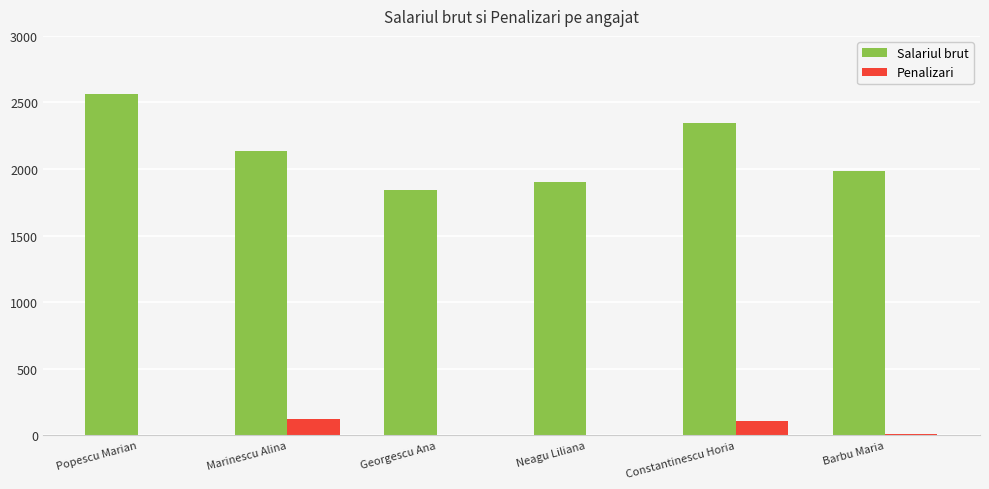

Which series has the largest total across all categories?

Salariul brut